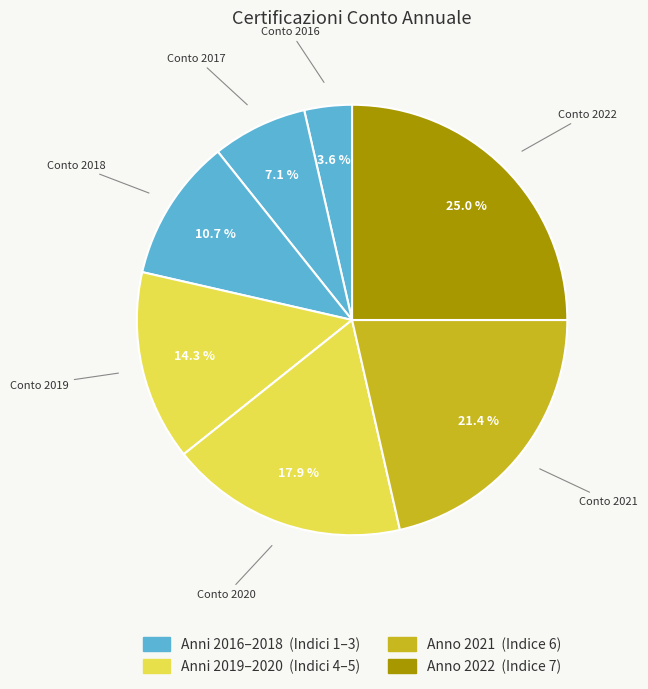

Combined, do Conto 2021 and Conto 2019 account for over 50%?

No